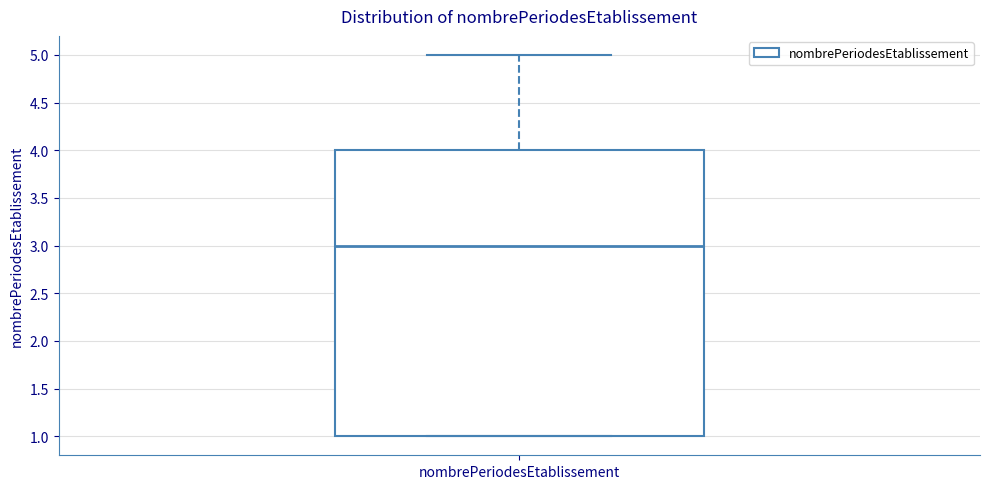

Transcribe this box plot: give where the median line is, the range the box spans, and where the two whiskers end, as read against the y-axis. The values are not printed on the chart, so give them approximately, as read against the axis.

median 3, box 1 to 4, whiskers 1 to 5